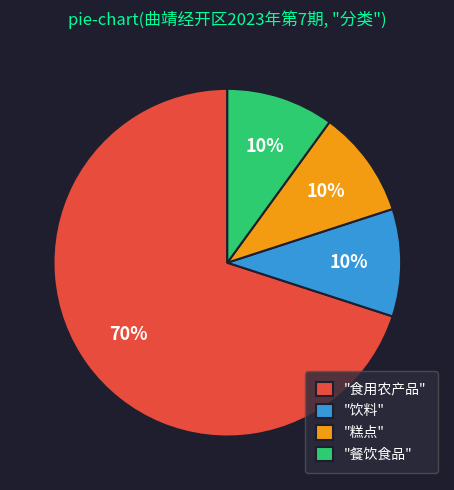

Combined, do "糕点" and "食用农产品" account for over 50%?

Yes